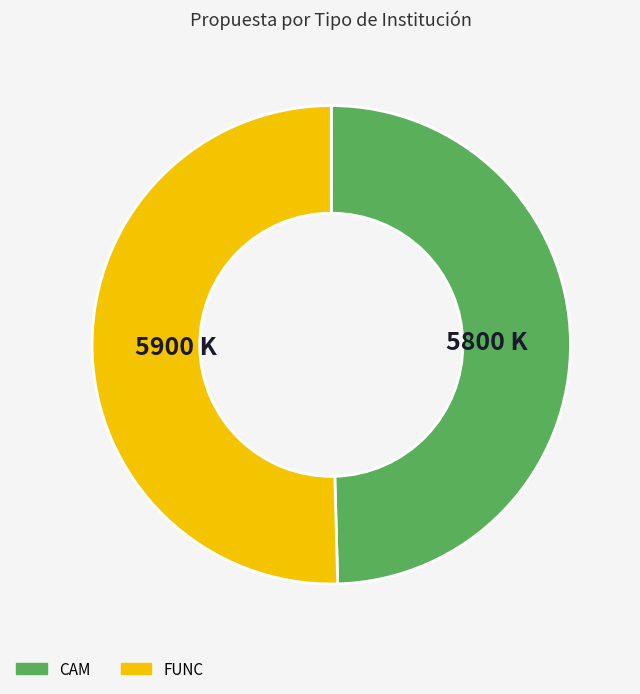

Which slice is the smallest?

CAM